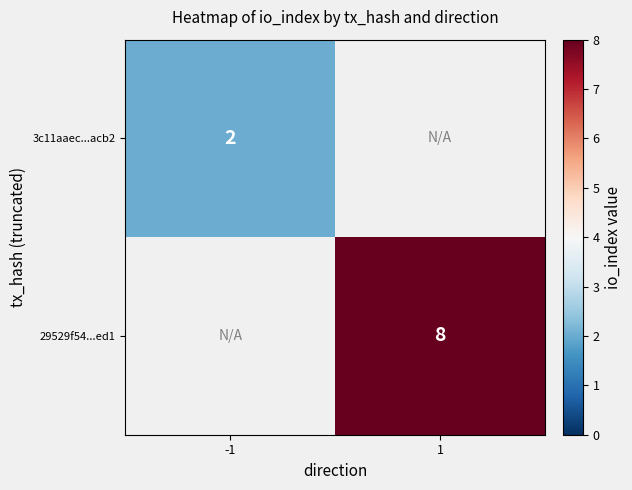

Count the number of data series in this chart.

2